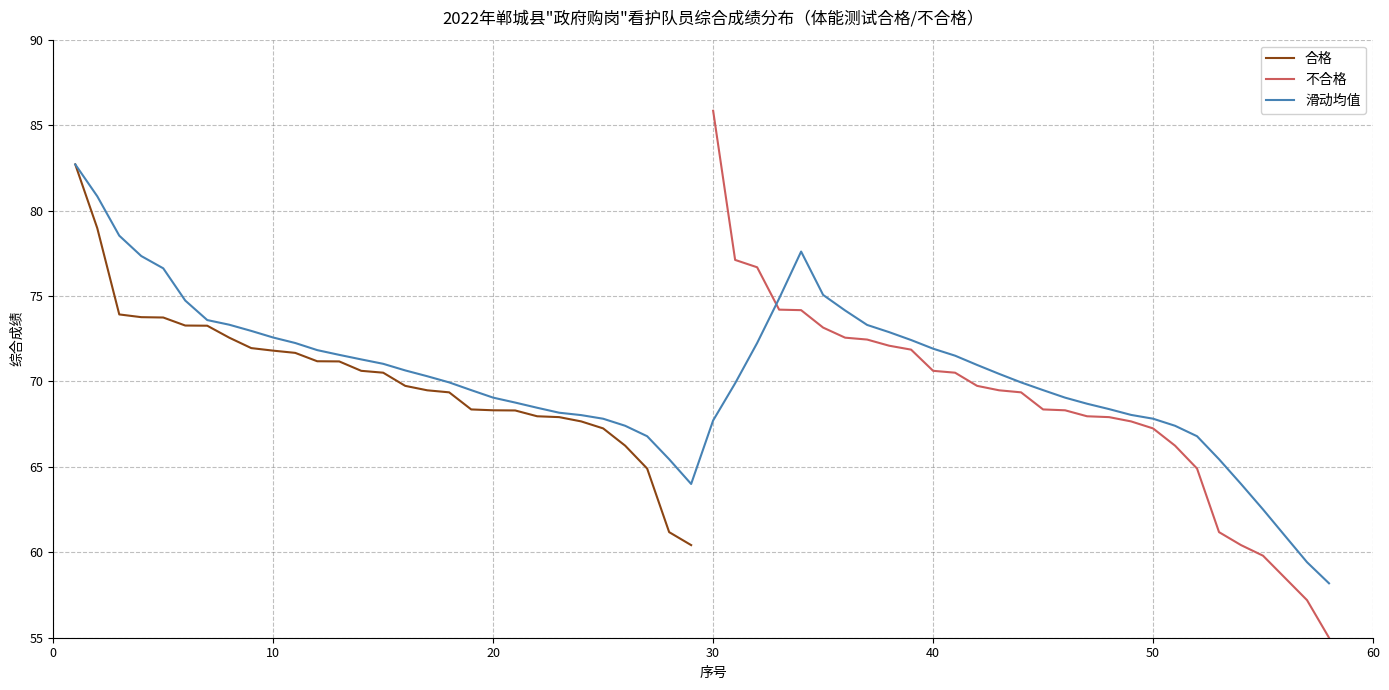

Does the chart display data point markers on the line(s)?

No